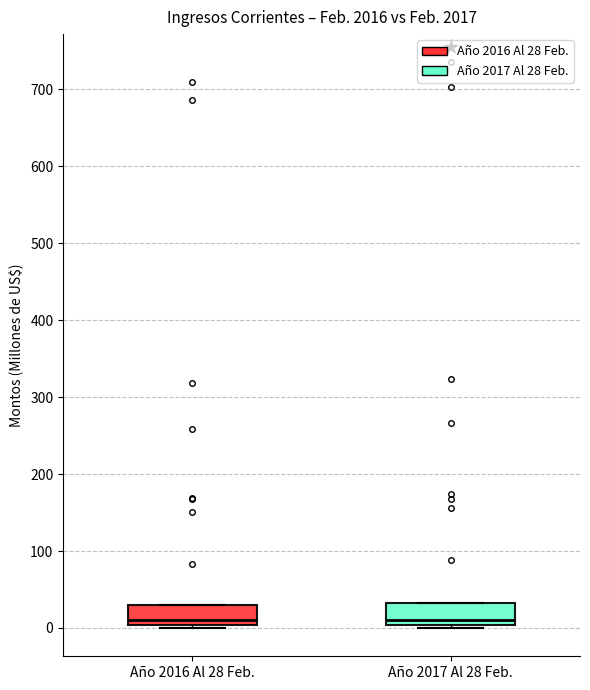

Reading left to right, transcribe this box plot: for each box, give where its median line is, the range the box spans, and where its two whiskers end, as read against the y-axis. The values are not printed on the chart, so give them approximately, as read against the axis.

Año 2016 Al 28 Feb.: median 10, box 0 to 30, whiskers 0 (just below the box's lower edge) to 30
Año 2017 Al 28 Feb.: median 10, box 0 to 30, whiskers 0 (just below the box's lower edge) to 30